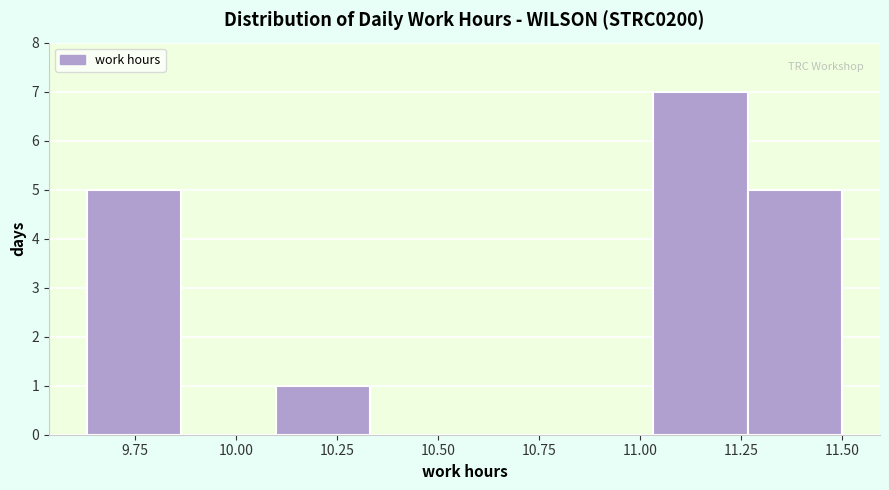

Which range on the x-axis has the tallest bar?

11.05 to 11.25